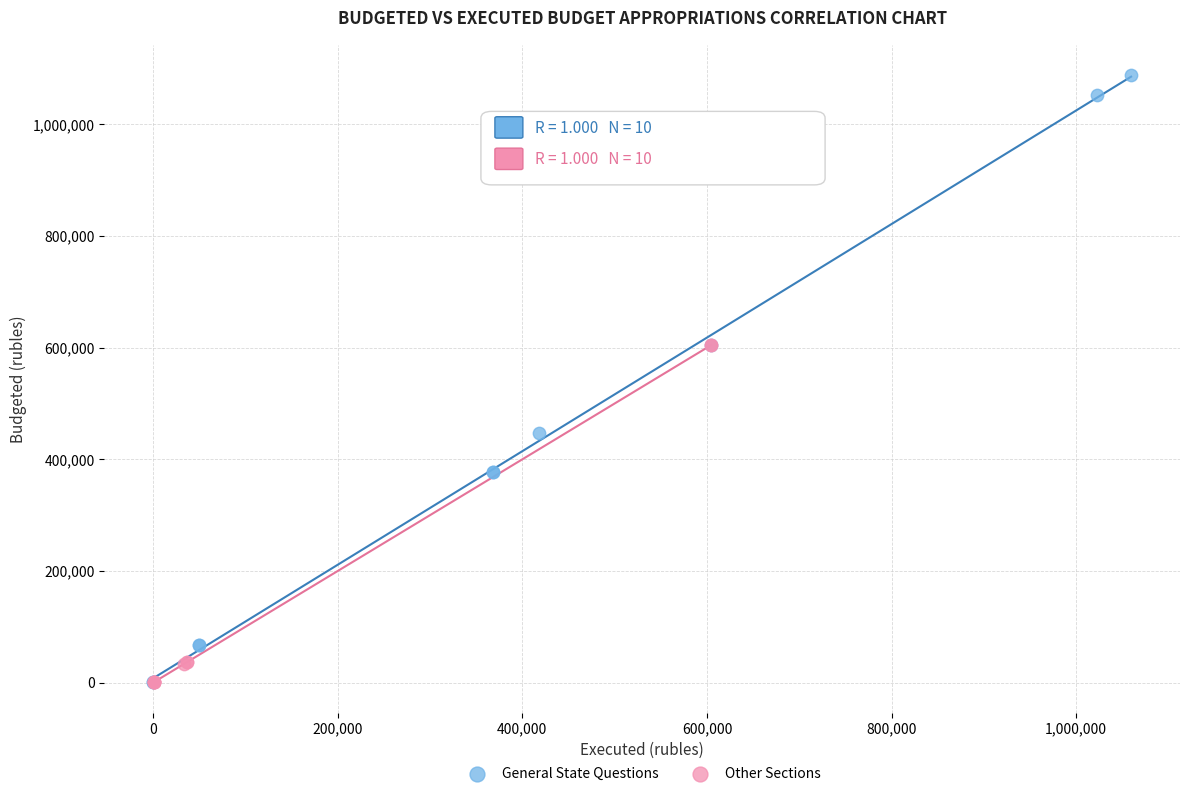

Which series reaches the maximum Y coordinate?

General State Questions